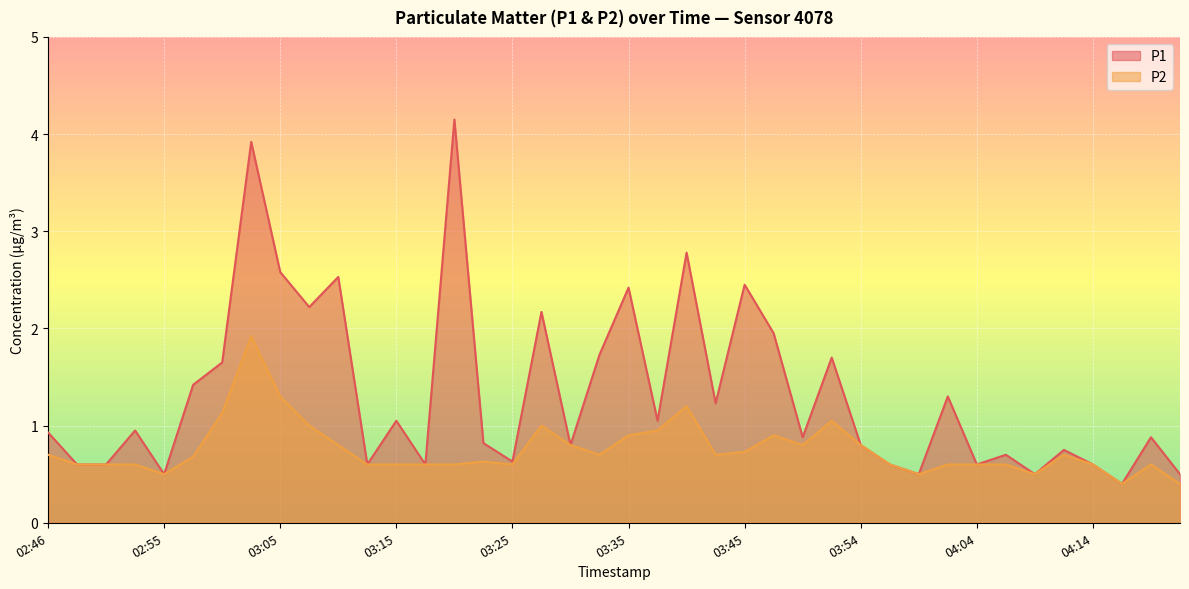

What is the difference between the maximum and minimum values in the P2 series?

1.5